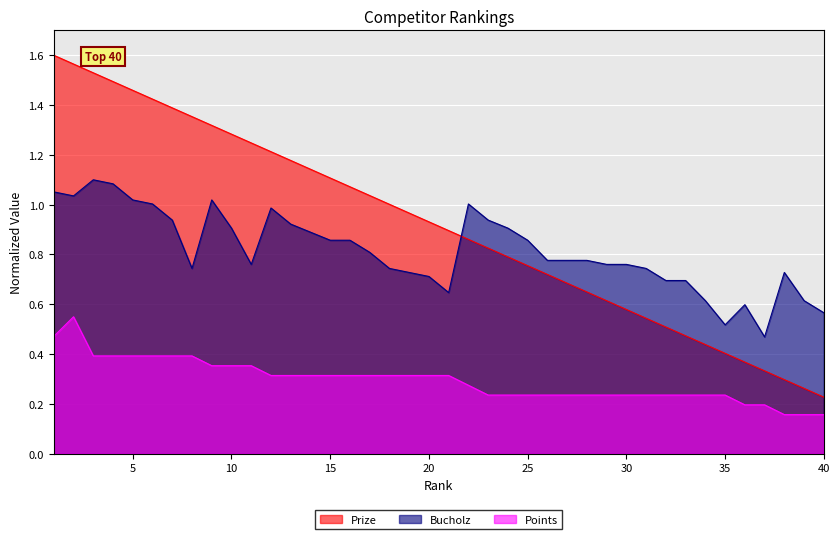

Rank the series by their maximum value, from highest to lowest.

Prize, Bucholz, Points